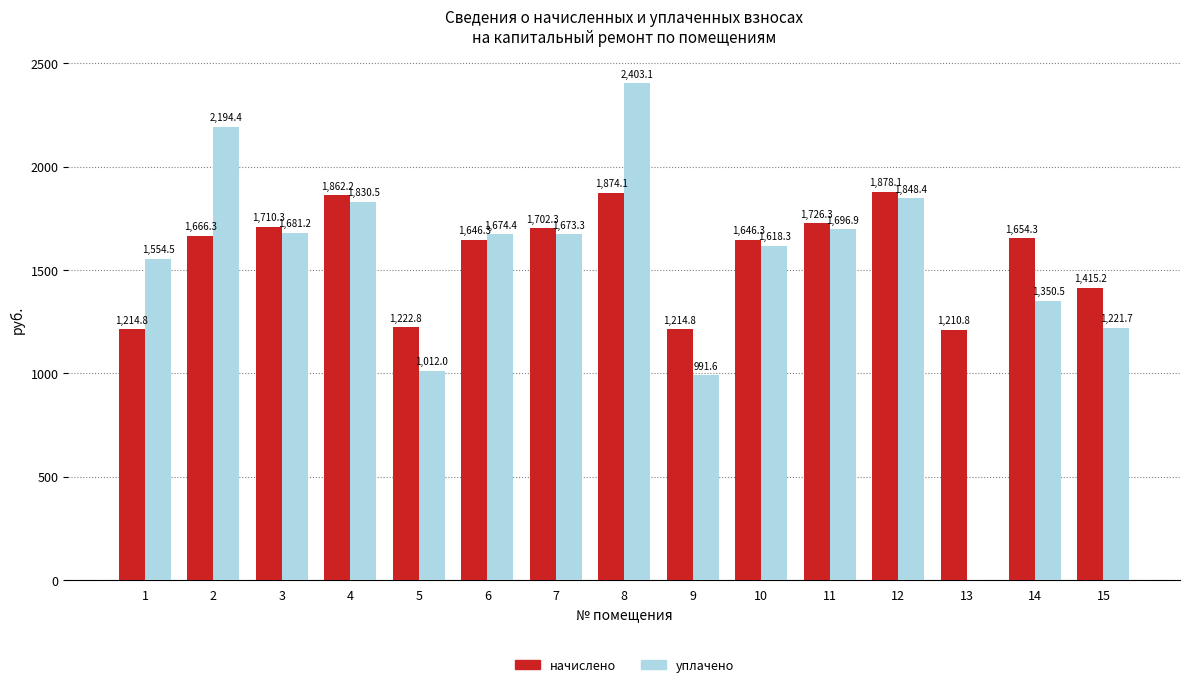

Are the bars grouped side by side (vs. stacked)?

Yes